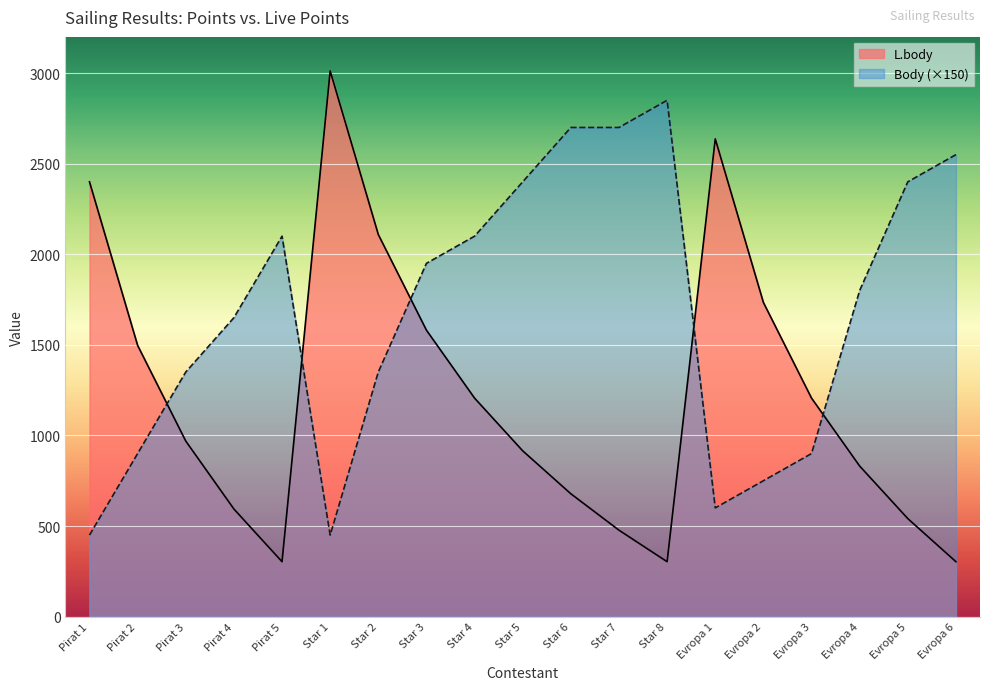

How many times do L.body and Body cross each other?

5